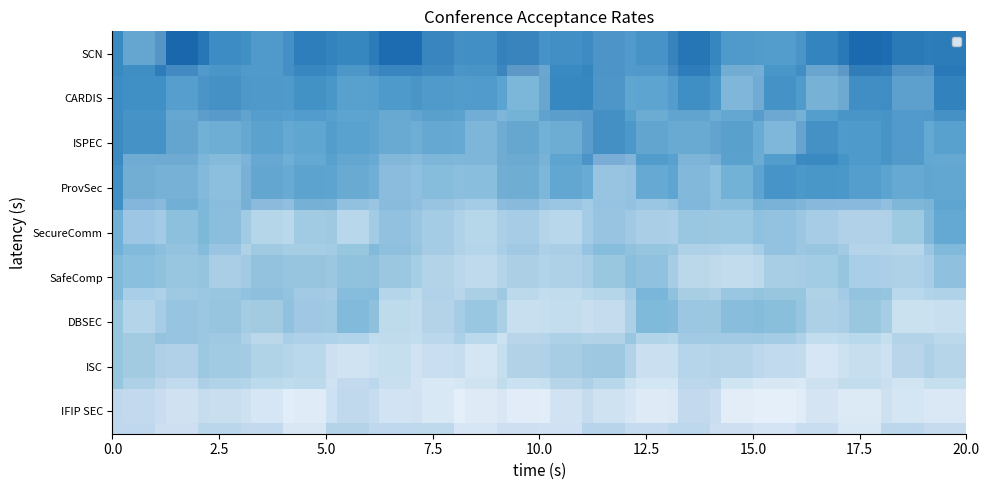

What is the total value across all series at 9?

310.1